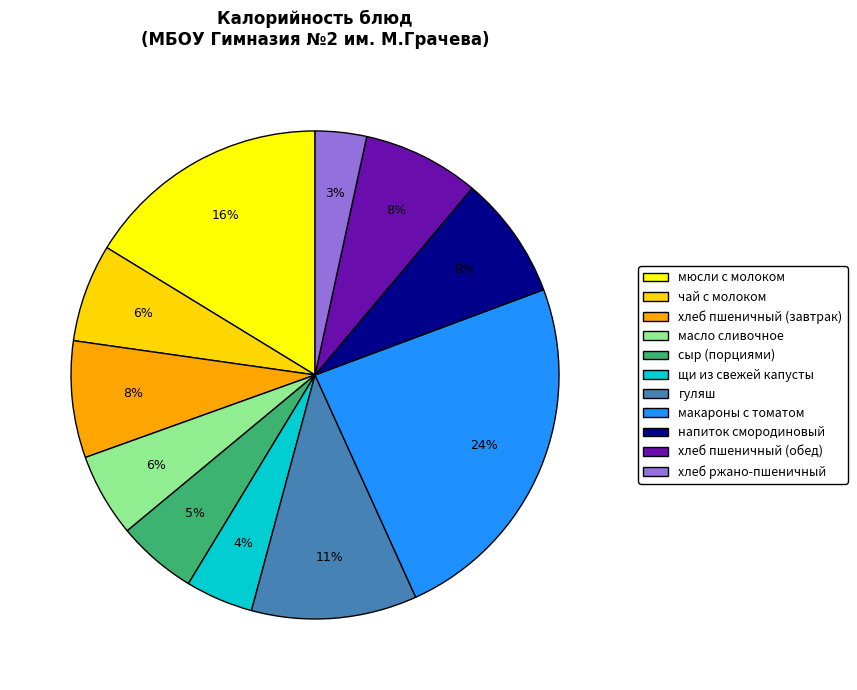

How many segments does this pie chart have?

11